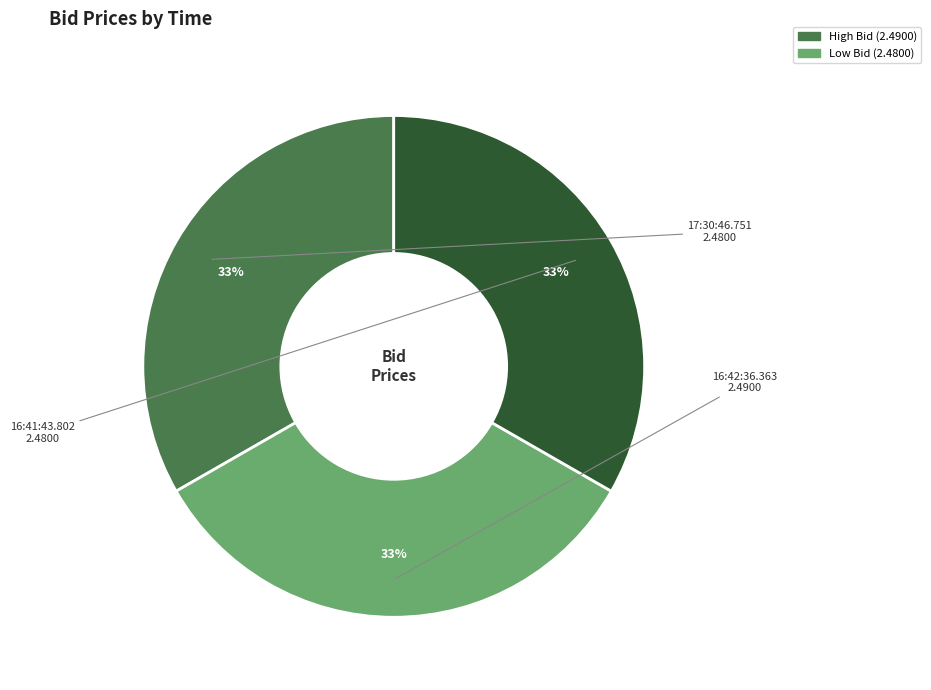

Is there a majority slice in this chart?

No